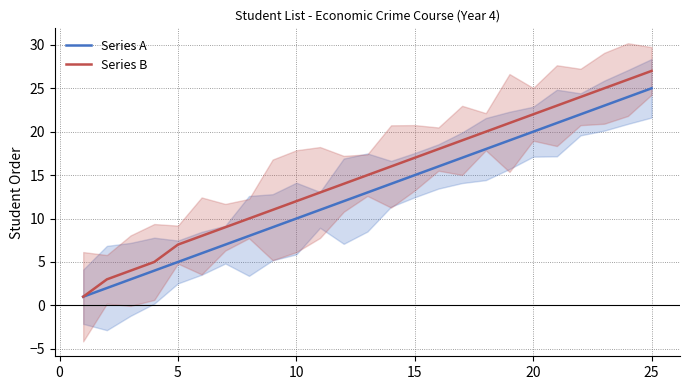

What is the average value of the Series A series?

13